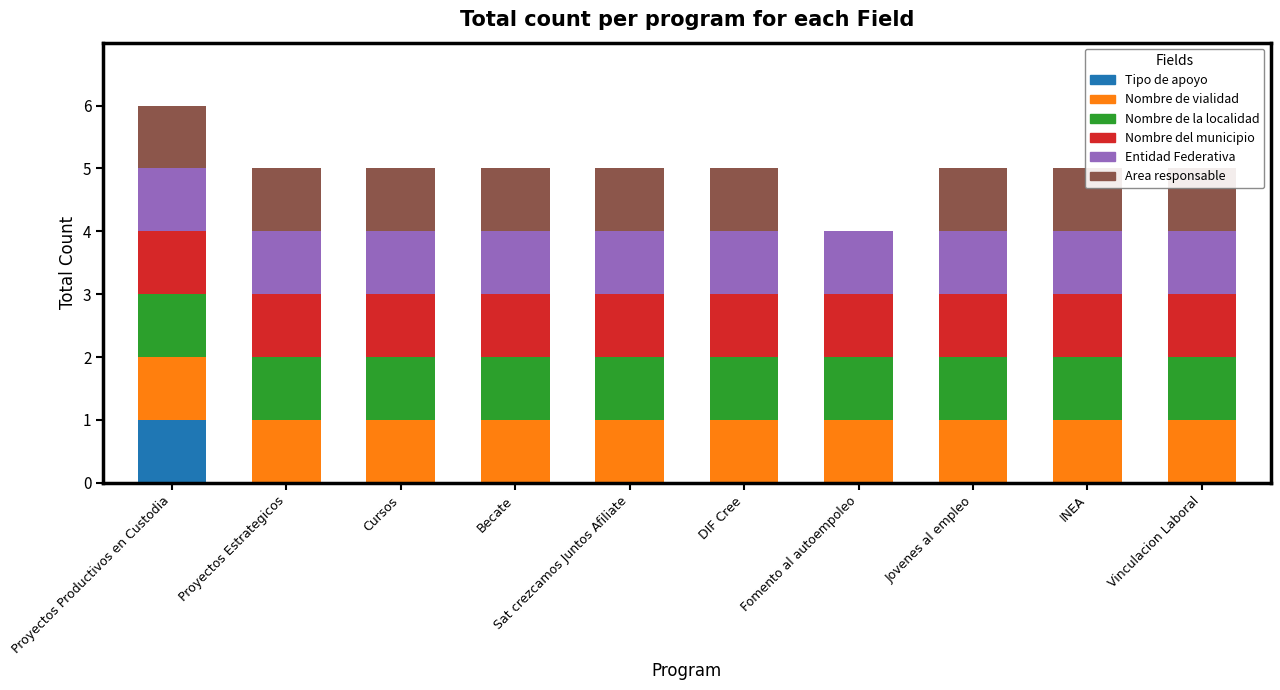

The Nombre de vialidad series shows 1 at Proyectos Productivos en Custodia. True or false?

False